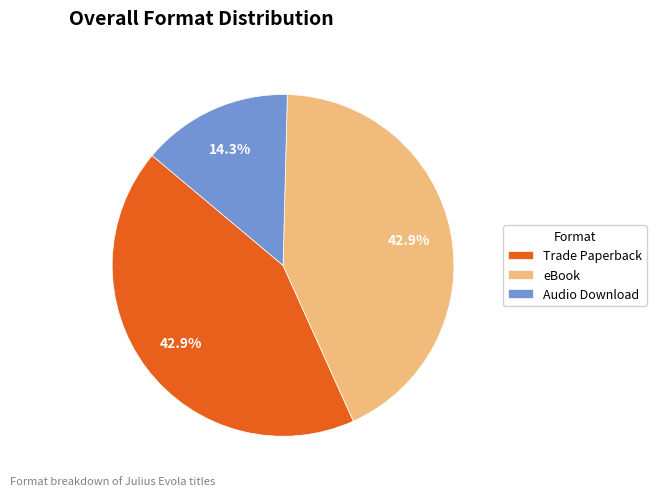

Which slice is the smallest?

Audio Download